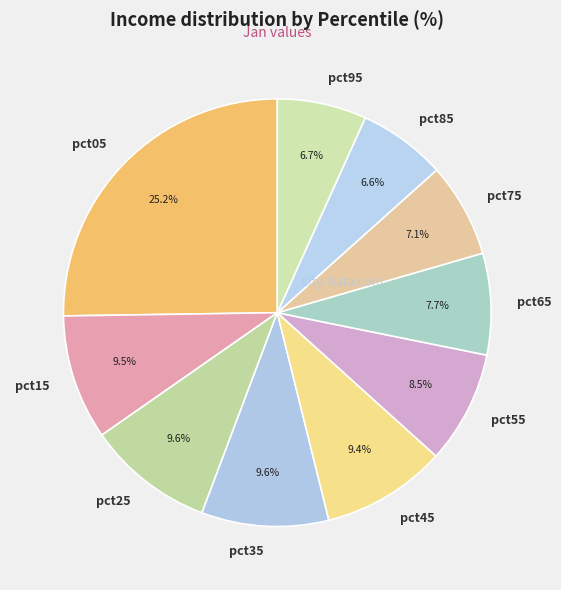

What percentage do pct35 and pct65 together represent?

17.3%